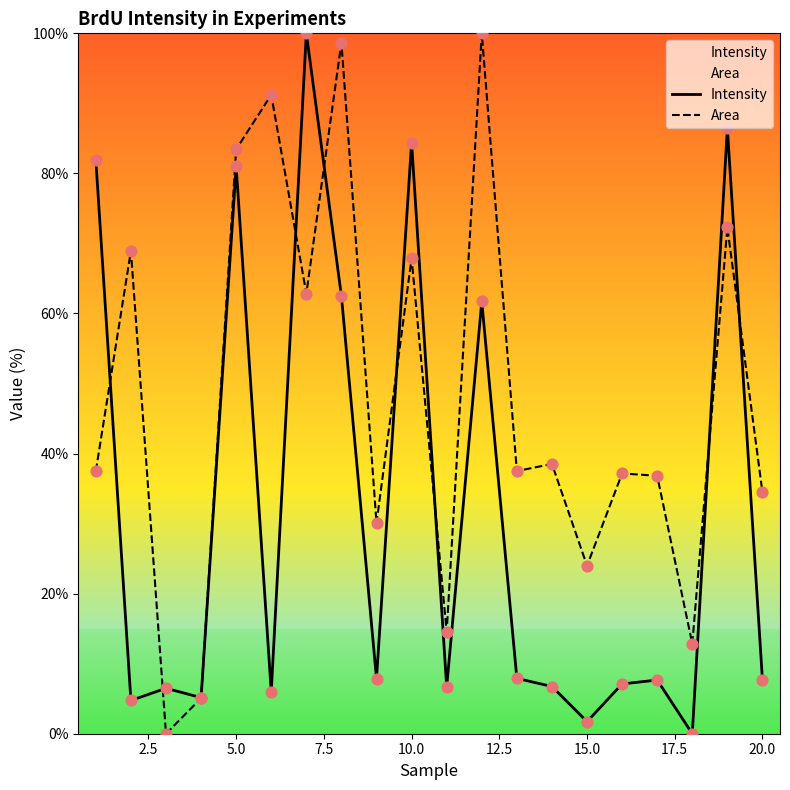

Which series has the largest total across all categories?

Area